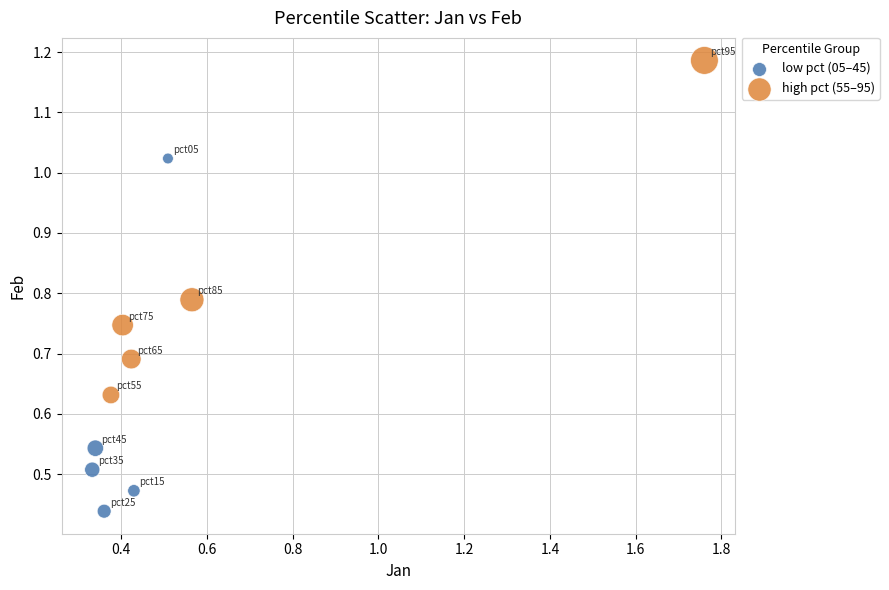

Which series reaches the minimum Y coordinate?

low pct (05–45)